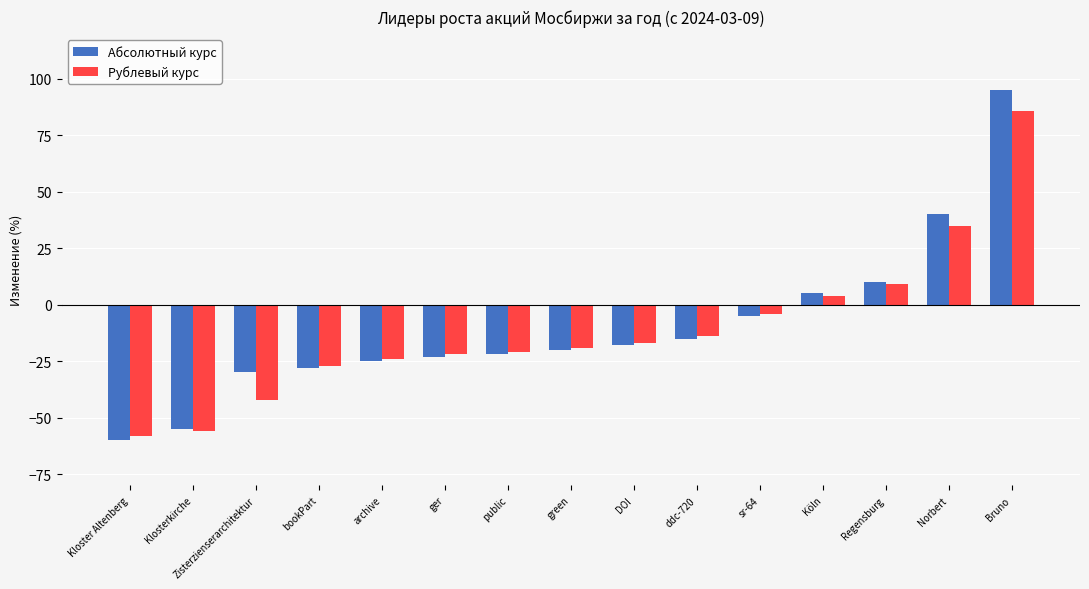

How many groups of bars are there?

15